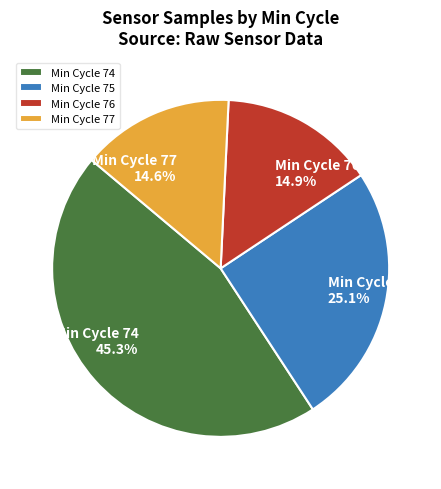

Between Min Cycle 77 and Min Cycle 75, which is larger?

Min Cycle 75